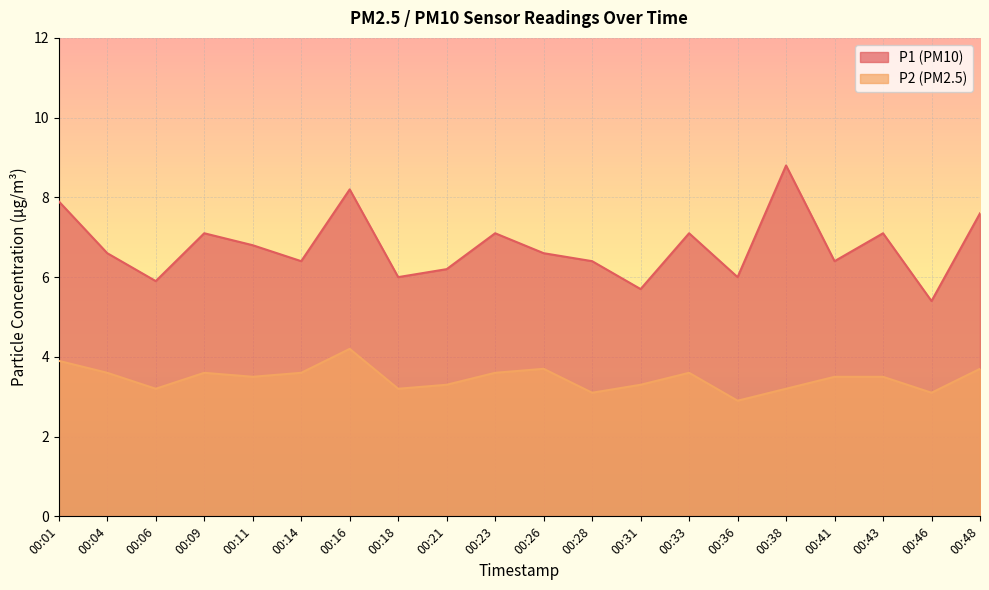

How many lines are shown in the chart?

2